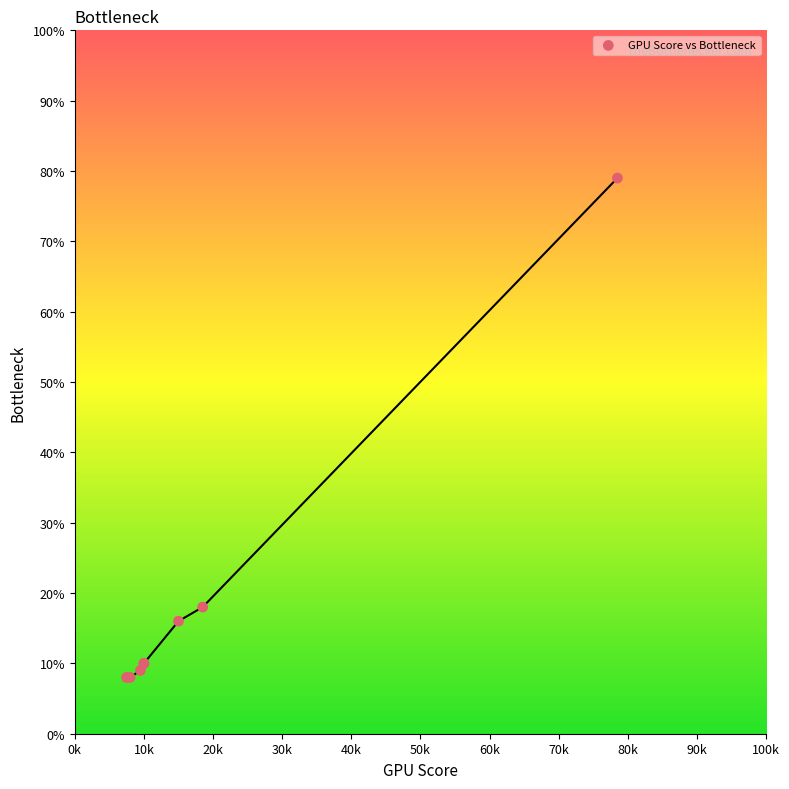

What Y value in the scatter plot is closest to 43?

18